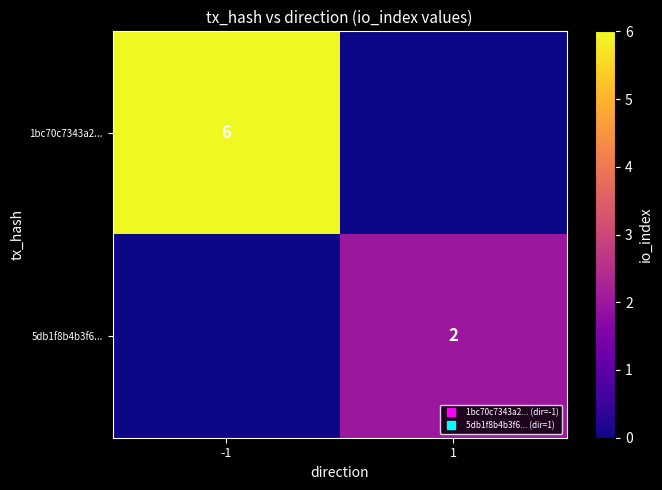

Which has a higher value, 1 or -1?

-1